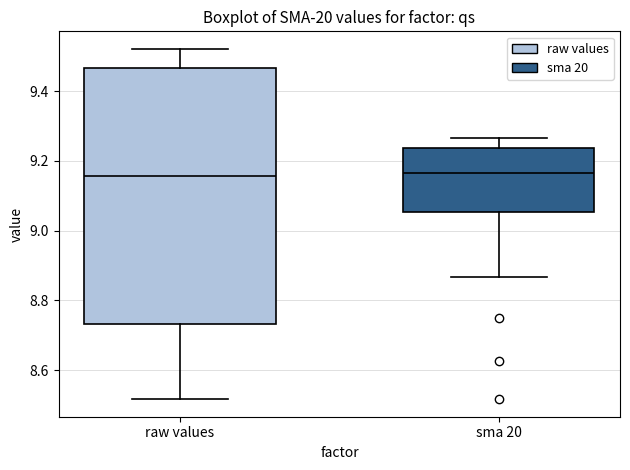

Comparing the boxes themselves (not the whiskers), which one is the tallest?

raw values